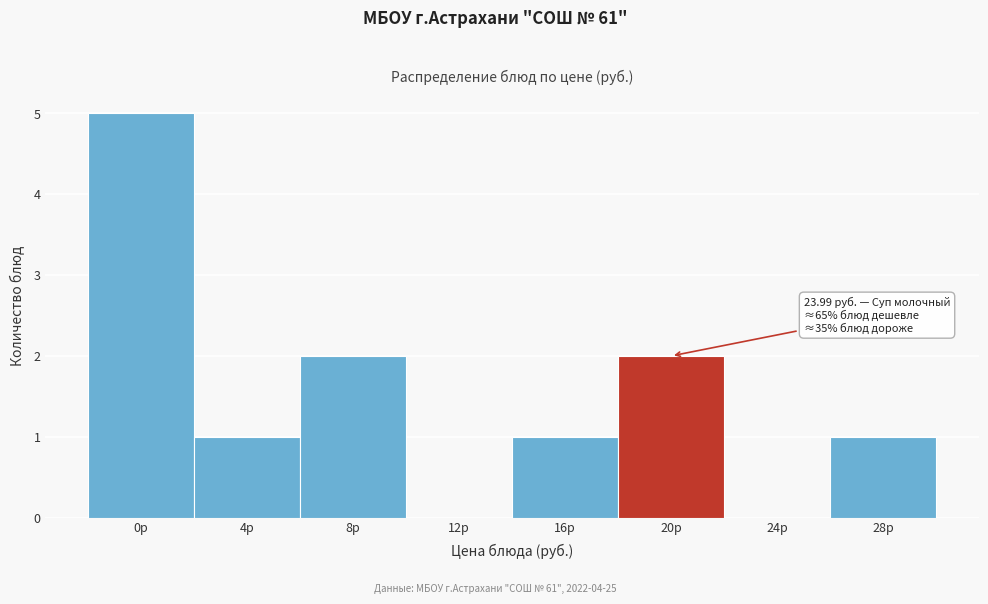

Reading left to right, what are all the values shown in this chart?

0р=5	4р=1	8р=2	12р=0	16р=1	20р=2	24р=0	28р=1